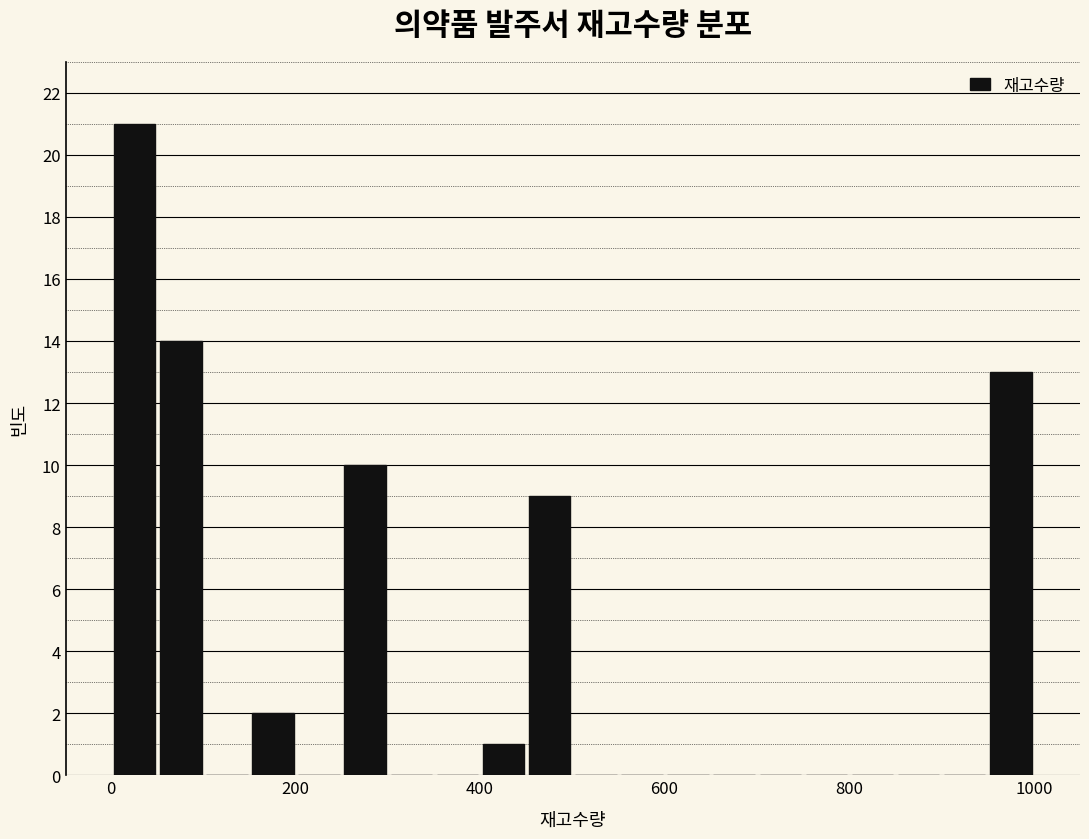

Around what value on the x-axis is the tallest bar? Give the approximate position of its centre, as read against the axis.

20